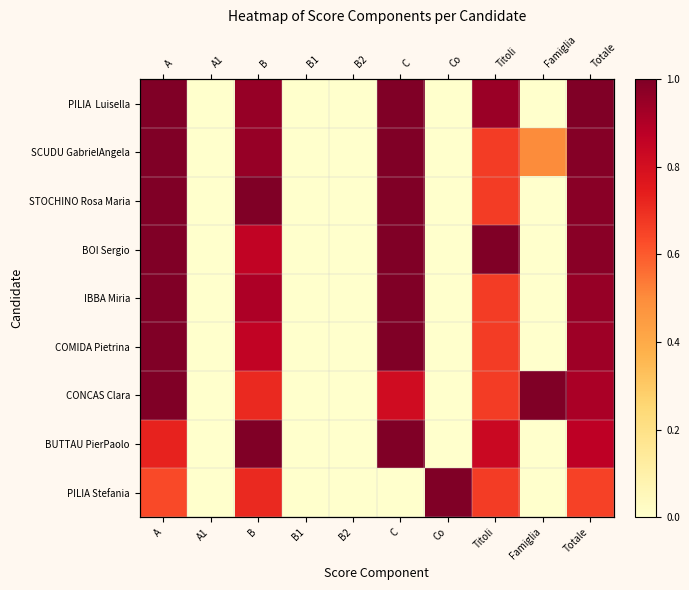

What is the sum of the BOI Sergio values at B1 and A?

1.0